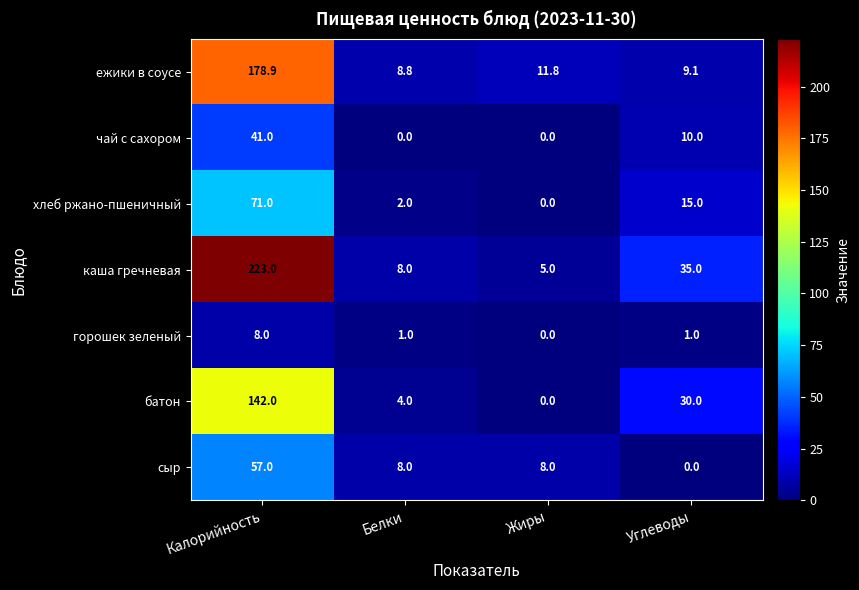

At which category does the chart reach its peak across all series?

Калорийность